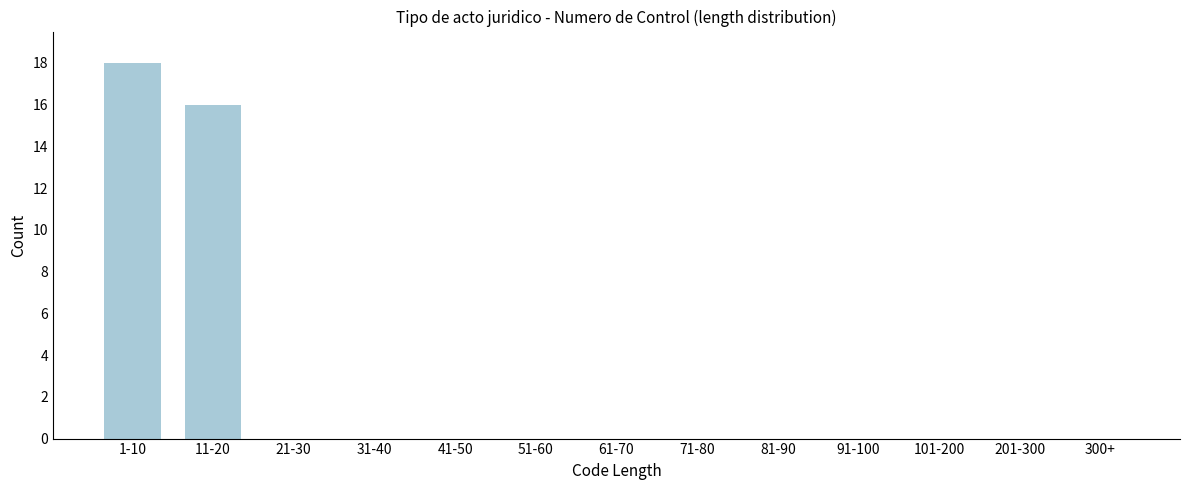

Reading left to right, transcribe all the data shown in this chart.

1-10=18	11-20=16	21-30=0	31-40=0	41-50=0	51-60=0	61-70=0	71-80=0	81-90=0	91-100=0	101-200=0	201-300=0	300+=0